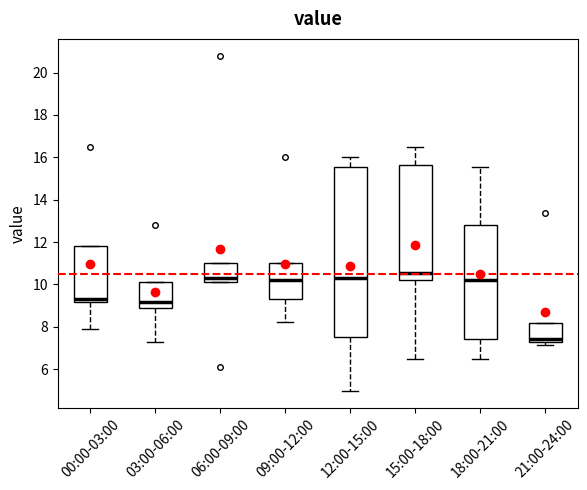

Which box has the highest median line?

15:00-18:00